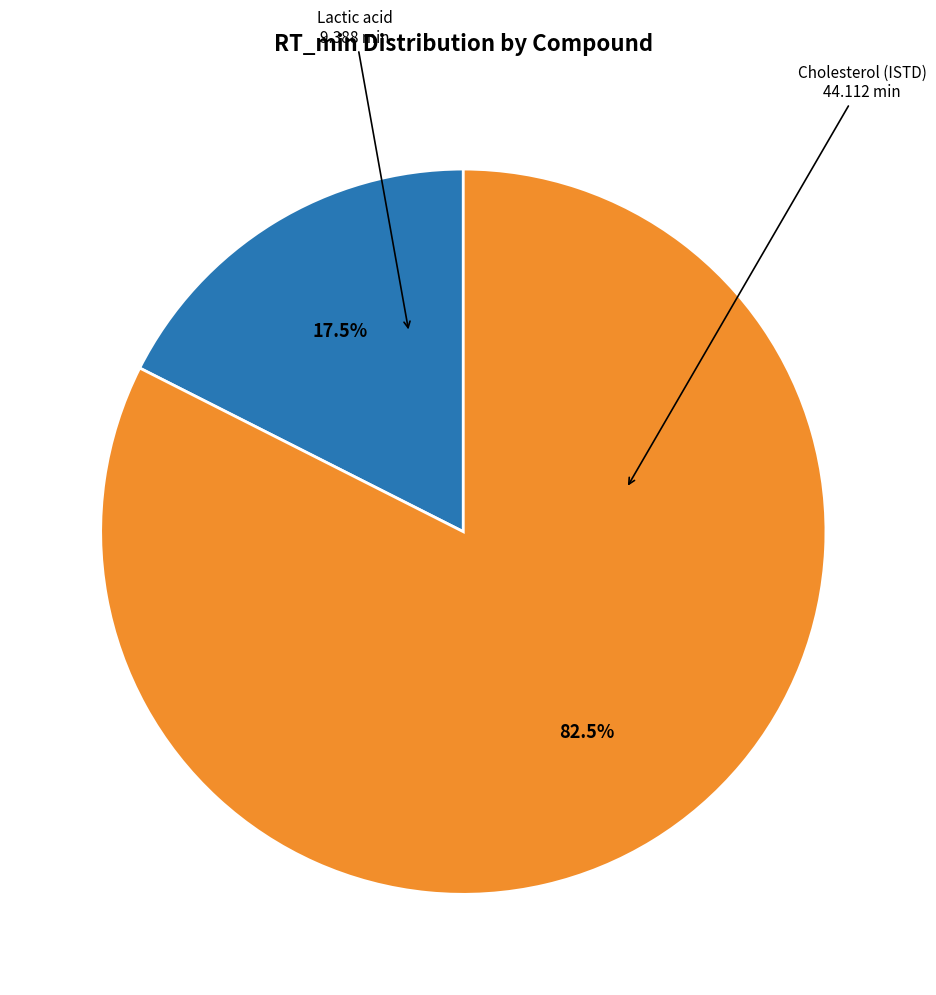

Which slice represents more than half of the pie?

Cholesterol (ISTD)
44.112 min